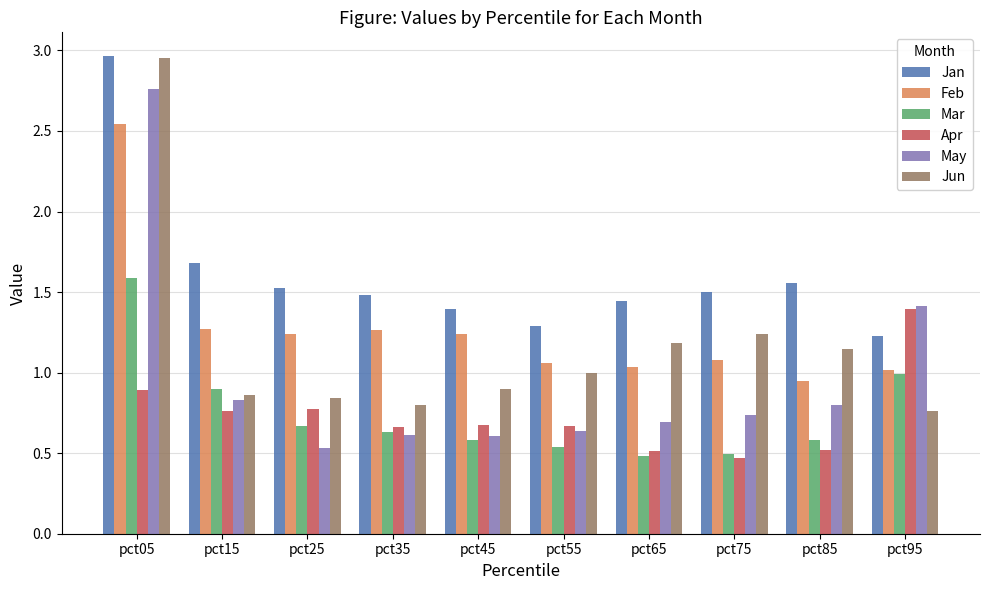

What is the total value across all series at pct55?

5.2